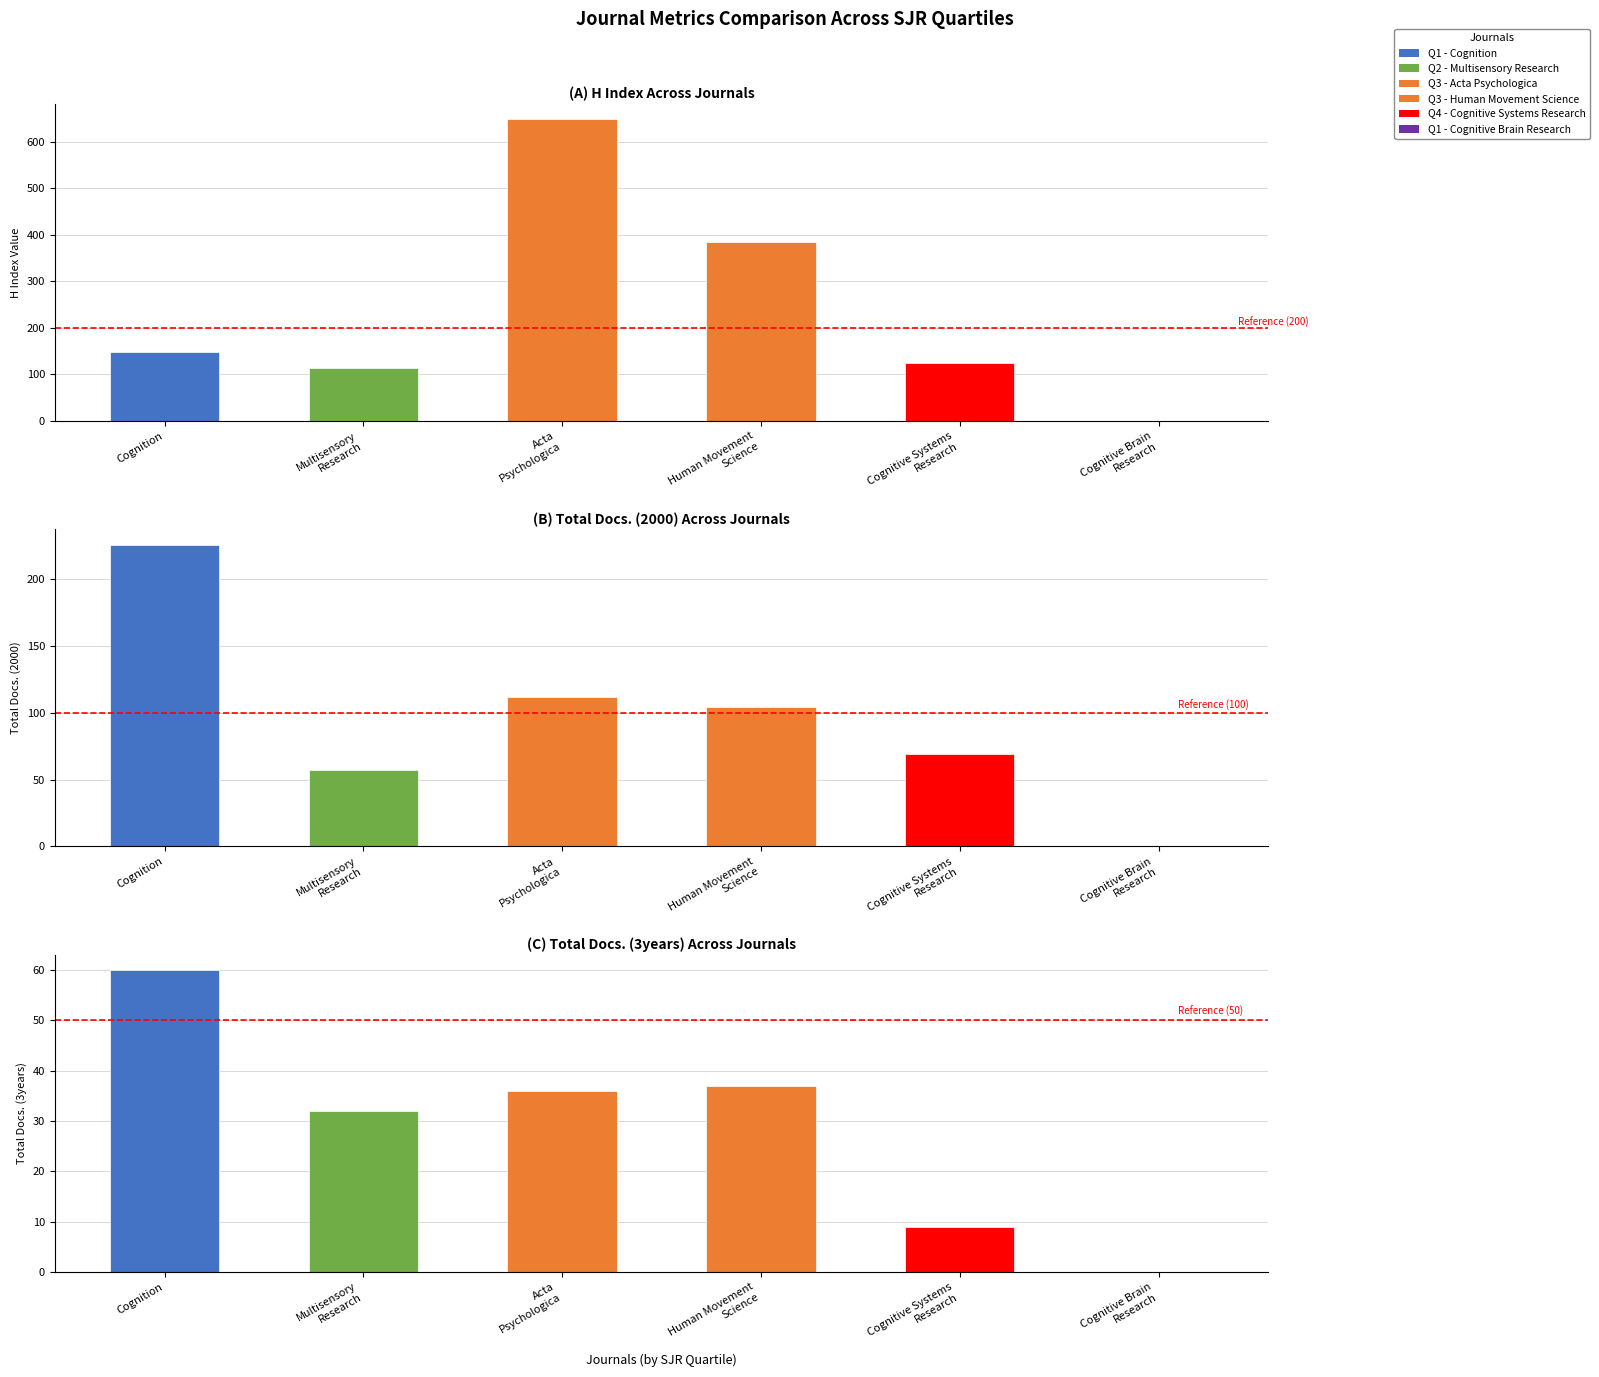

What position from the left is Multisensory Research (Q2)?

2